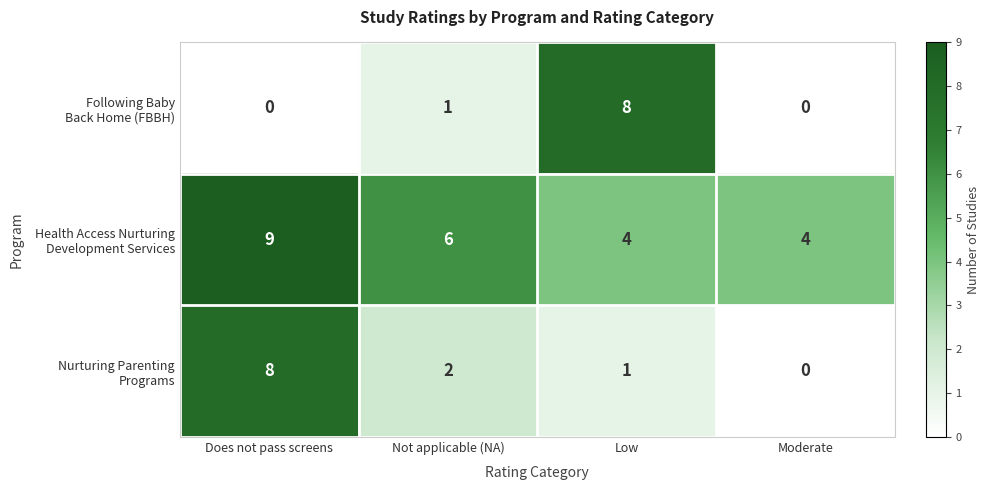

At which category is the sum across all series the highest?

Does not pass screens